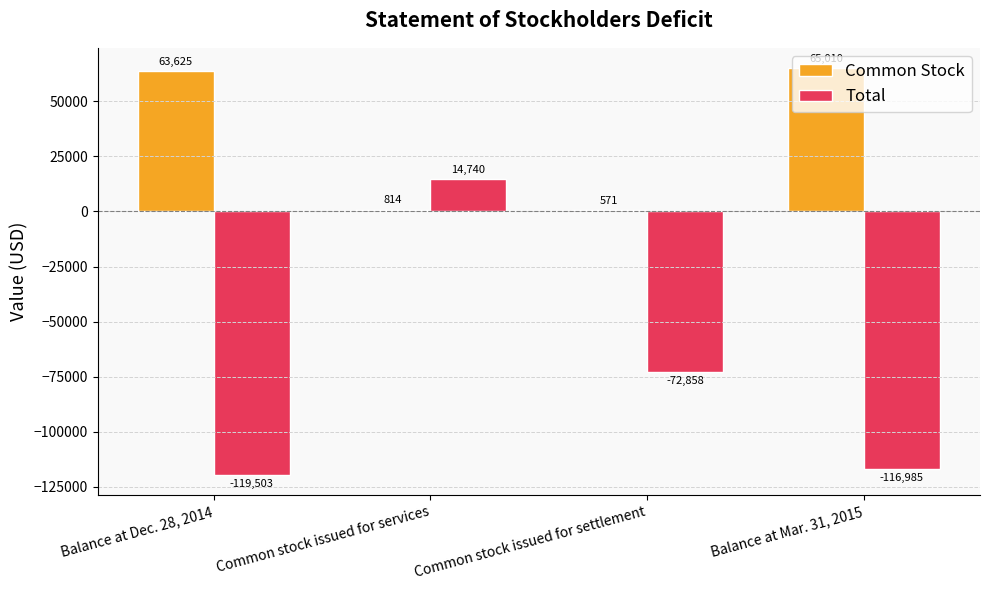

What is the highest value of the Common Stock series?

65010